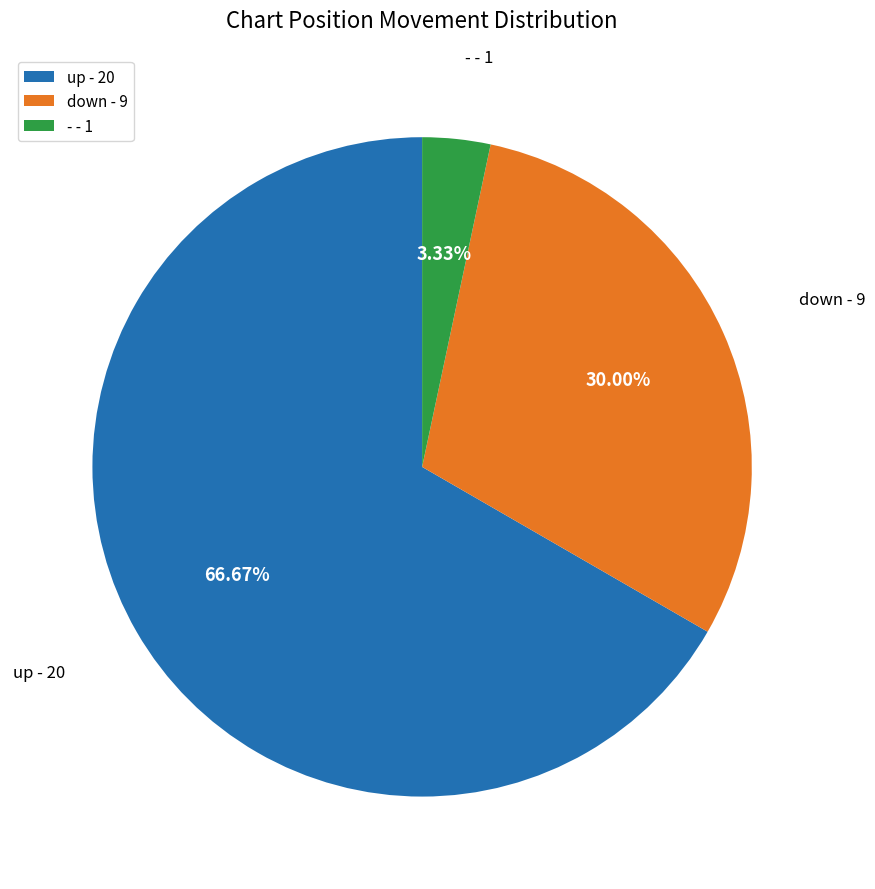

What percentage is the up slice, to the nearest percent?

67%